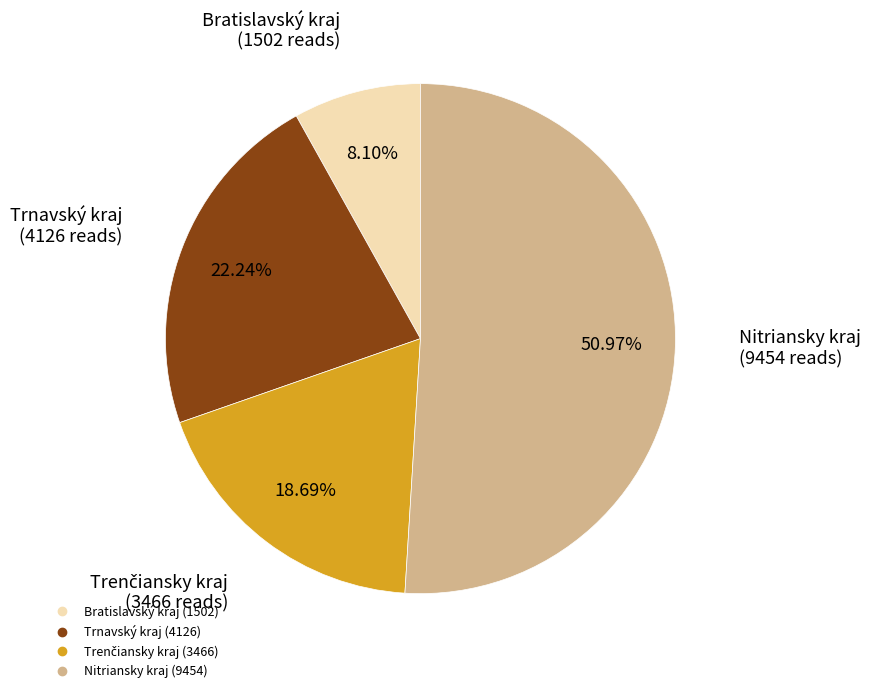

Is there a majority slice in this chart?

Yes